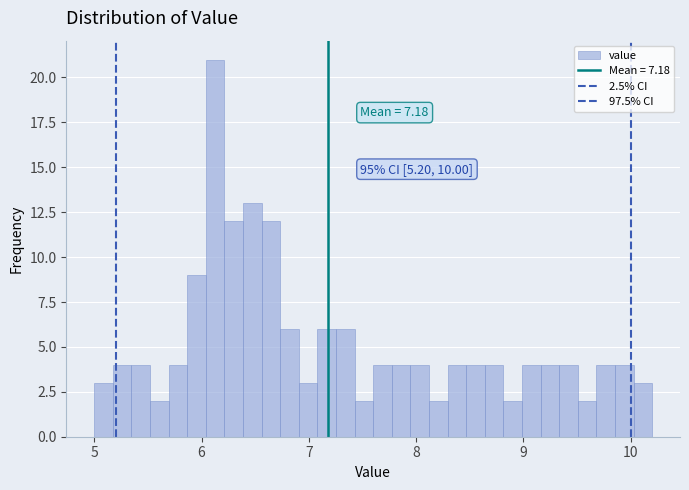

Around what value on the x-axis is the tallest bar? Give the approximate position of its centre, as read against the axis.

6.1